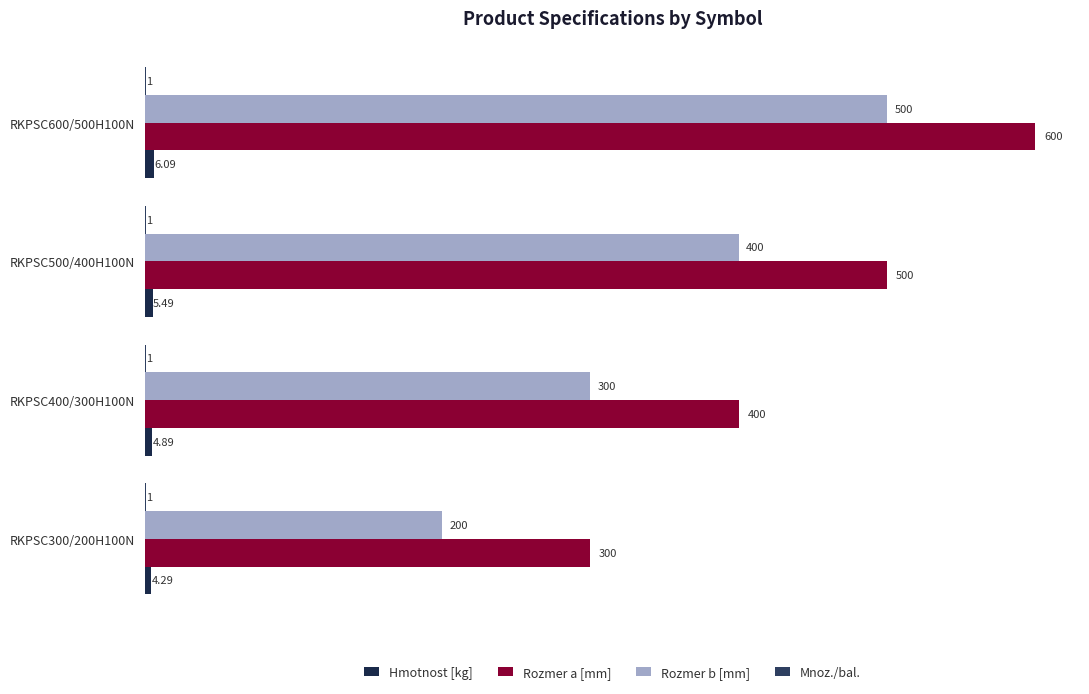

What is the maximum value shown in the chart?

600.0